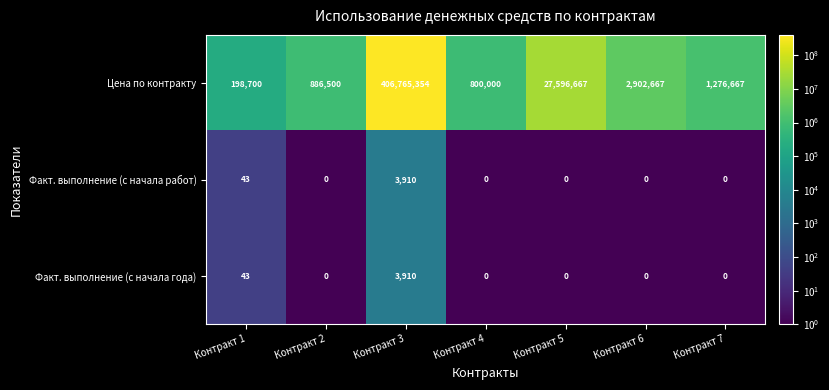

Reading right to left, transcribe all the data shown in this chart.

Цена по контракту: Контракт 7=1276667	Контракт 6=2902667	Контракт 5=27596667	Контракт 4=800000	Контракт 3=406765354	Контракт 2=886500	Контракт 1=198700
Факт. выполнение (с начала работ): Контракт 7=0	Контракт 6=0	Контракт 5=0	Контракт 4=0	Контракт 3=3910	Контракт 2=0	Контракт 1=43
Факт. выполнение (с начала года): Контракт 7=0	Контракт 6=0	Контракт 5=0	Контракт 4=0	Контракт 3=3910	Контракт 2=0	Контракт 1=43